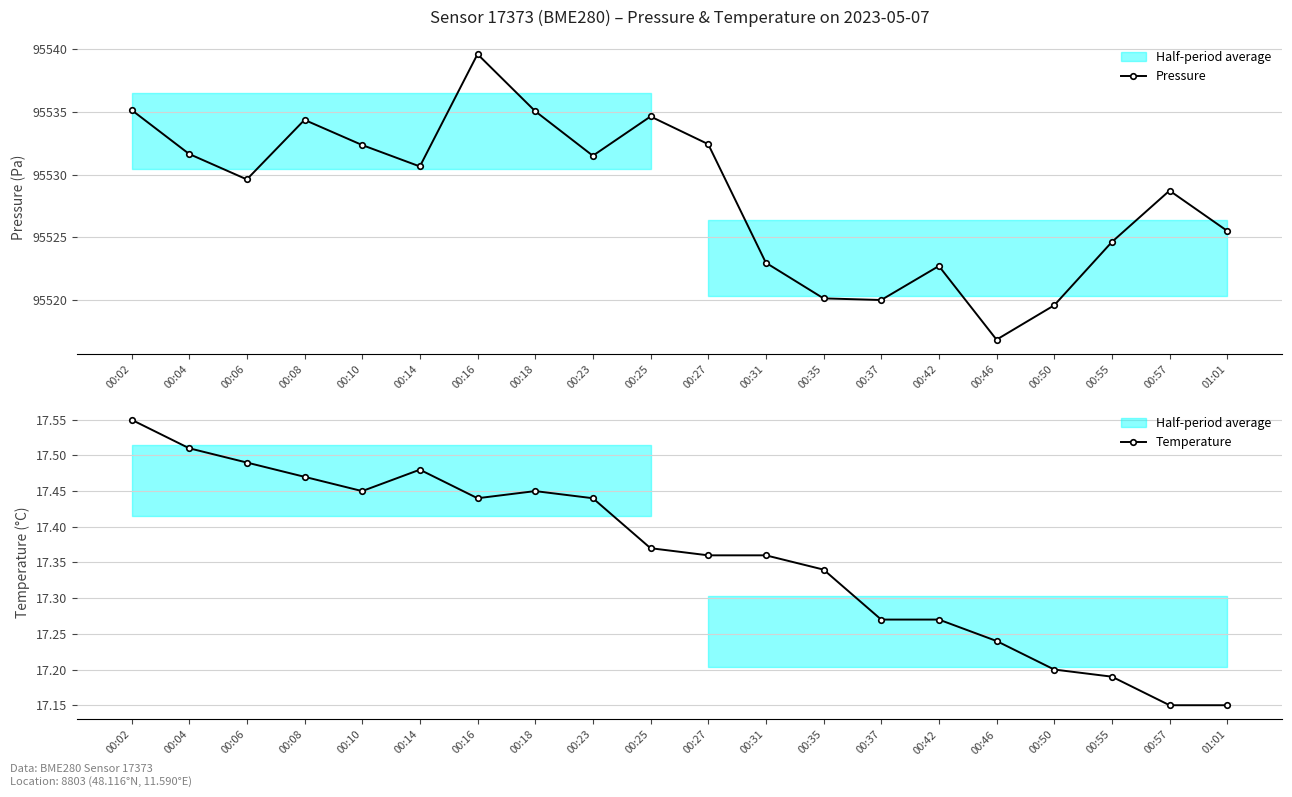

At which category is the sum across all series the highest?

00:16